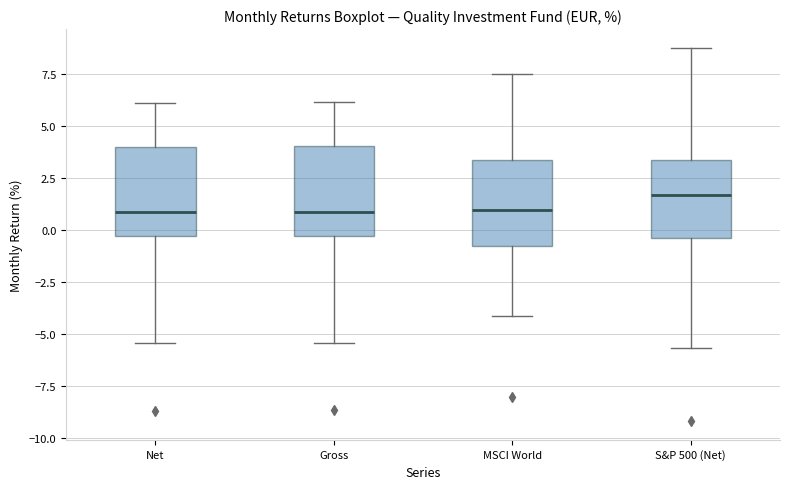

Reading left to right, read every box against the y-axis: the position of its median line, the range the box covers, and the ends of its whiskers. The values are not printed on the chart, so give them approximately, as read against the axis.

Net: median 1.0, box -0.5 to 4.0, whiskers -5.5 to 6.0
Gross: median 1.0, box -0.5 to 4.0, whiskers -5.5 to 6.0
MSCI World: median 1.0, box -0.5 to 3.5, whiskers -4.0 to 7.5
S&P 500 (Net): median 1.5, box -0.5 to 3.5, whiskers -5.5 to 9.0